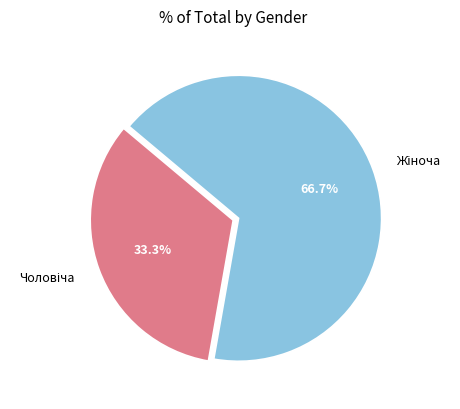

Is there any slice that represents more than half of the pie?

Yes